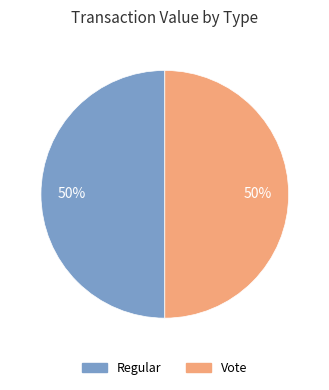

True or false: Vote accounts for 39% of the total.

False